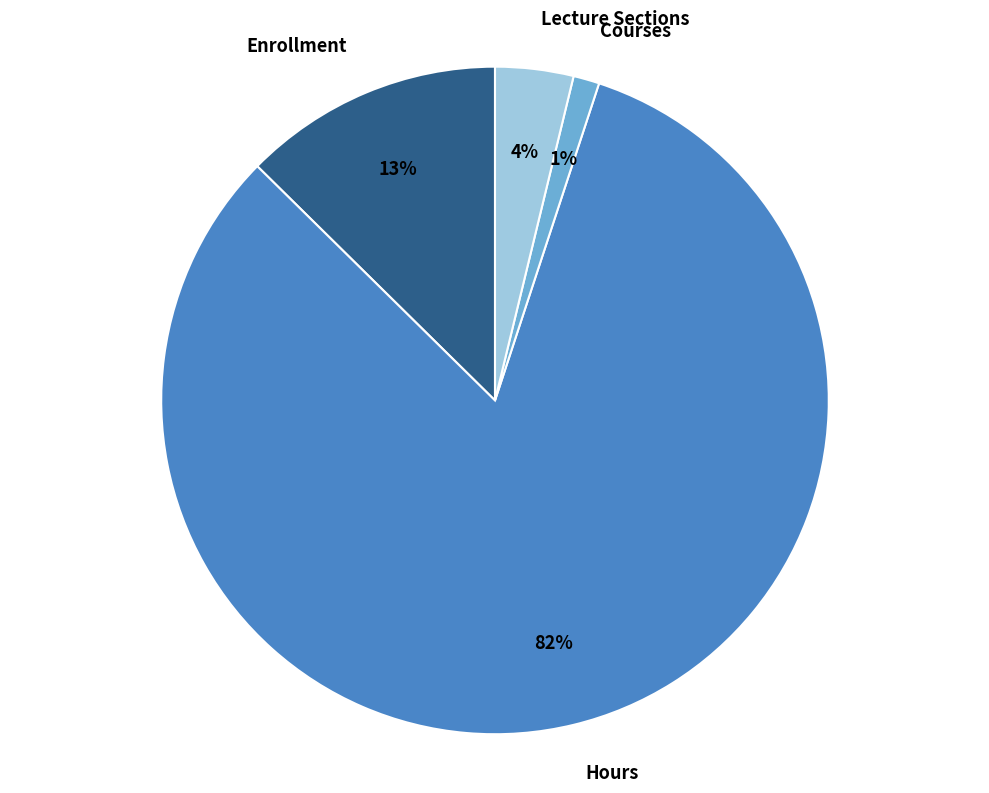

Rank the categories by value from highest to lowest.

Hours, Enrollment, Lecture Sections, Courses